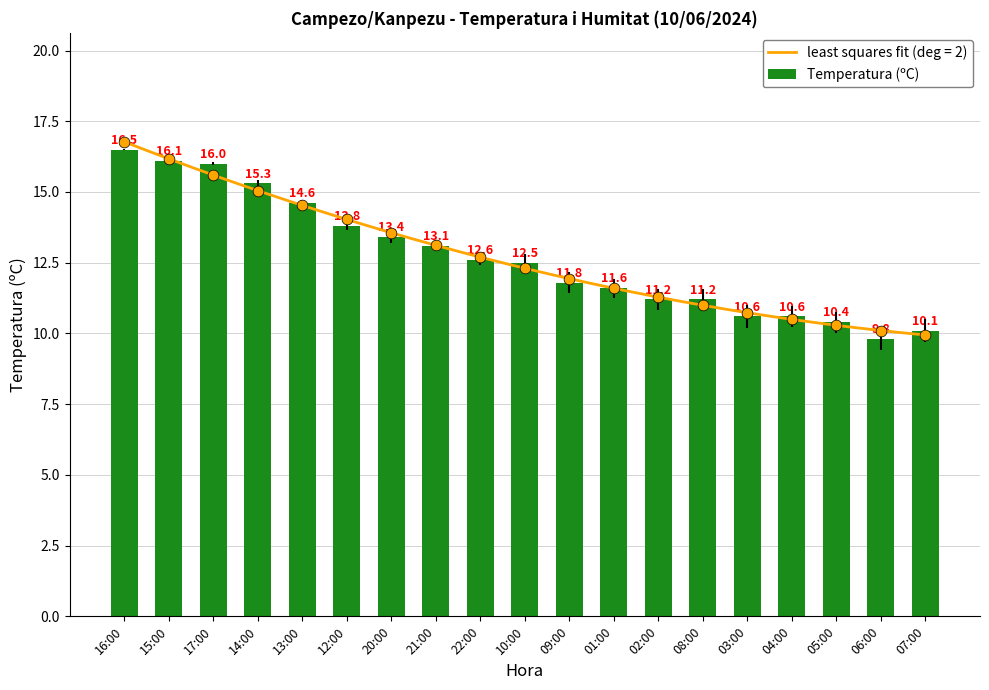

Between 02:00 and 21:00, which is larger?

21:00